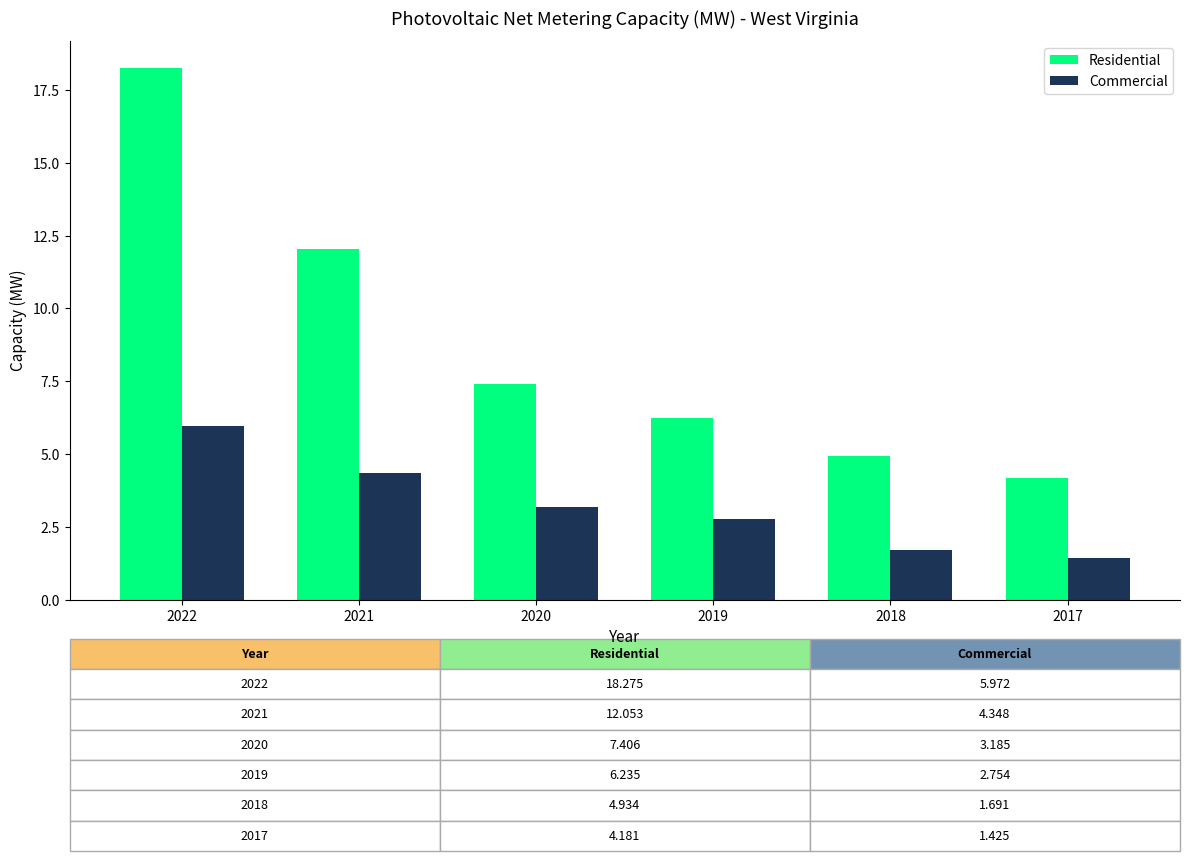

Which series has the largest total across all categories?

Residential